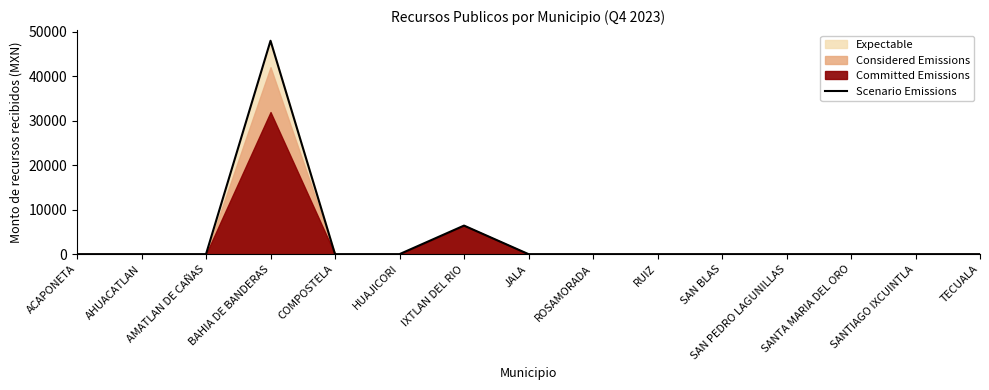

Reading left to right, list all the values displayed in this chart.

ACAPONETA=0.0	AHUACATLAN=0.0	AMATLAN DE CAÑAS=0.0	BAHIA DE BANDERAS=47940.0	COMPOSTELA=0.0	HUAJICORI=0.0	IXTLAN DEL RIO=6415.7	JALA=0.0	ROSAMORADA=0.0	RUIZ=0.0	SAN BLAS=0.0	SAN PEDRO LAGUNILLAS=0.0	SANTA MARIA DEL ORO=0.0	SANTIAGO IXCUINTLA=0.0	TECUALA=0.0